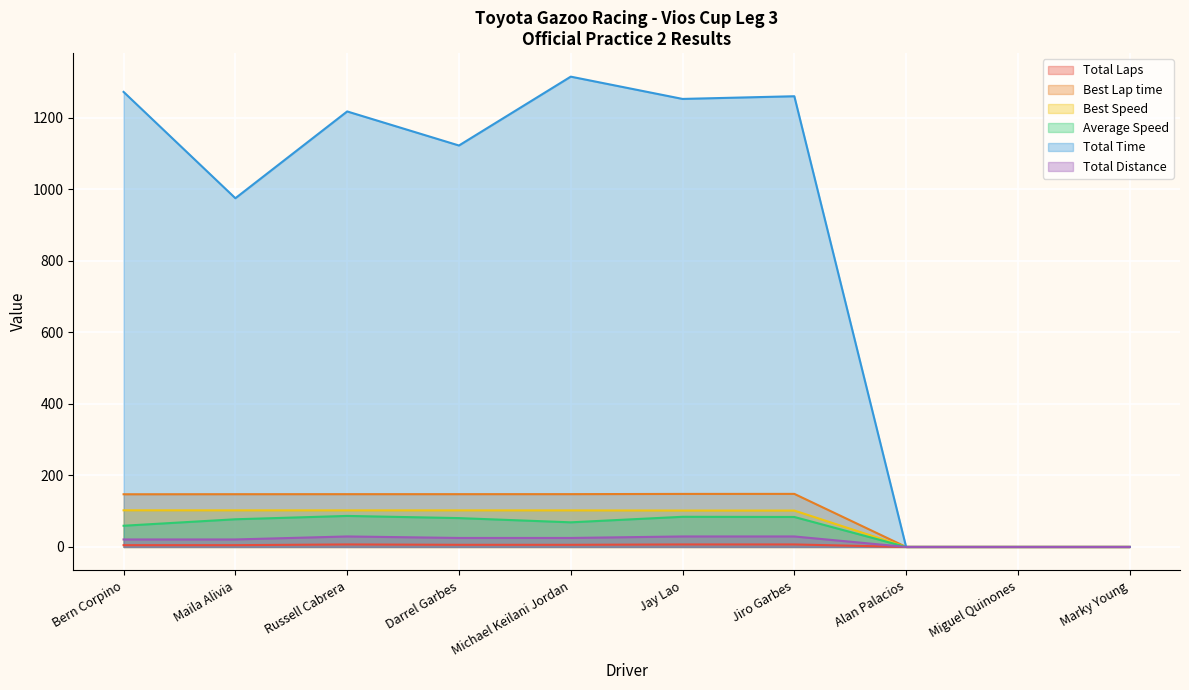

What is the sum of all Total Distance values?

180.1